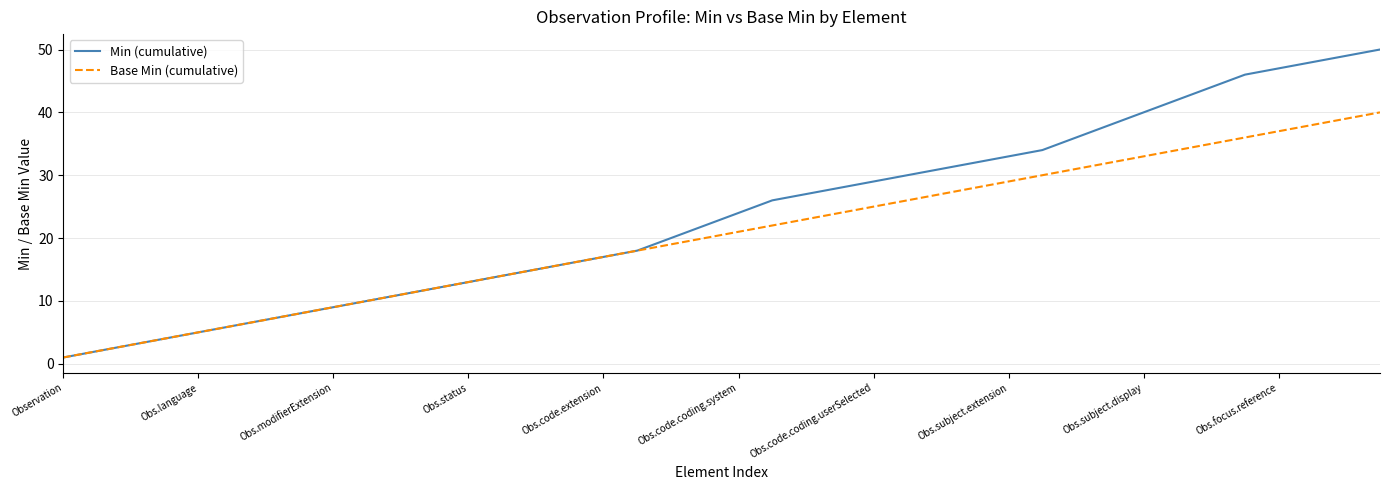

Rank the series by their average value, from lowest to highest.

Base Min (cumulative), Min (cumulative)